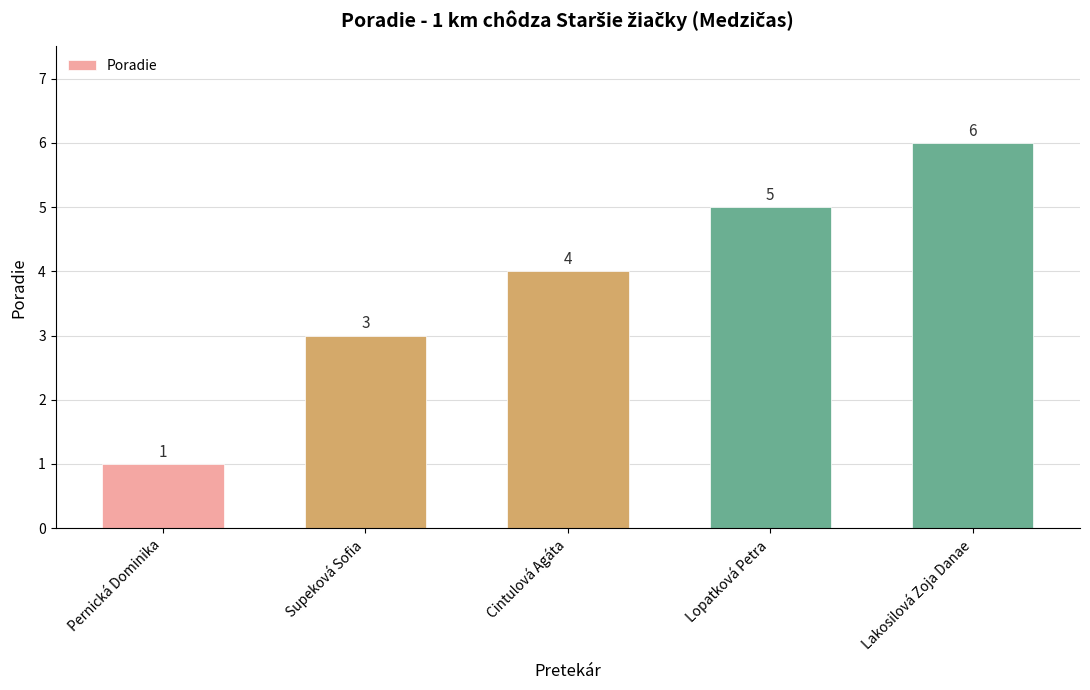

Between Supeková Sofia and Lakosilová Zoja Danae, which is larger?

Lakosilová Zoja Danae